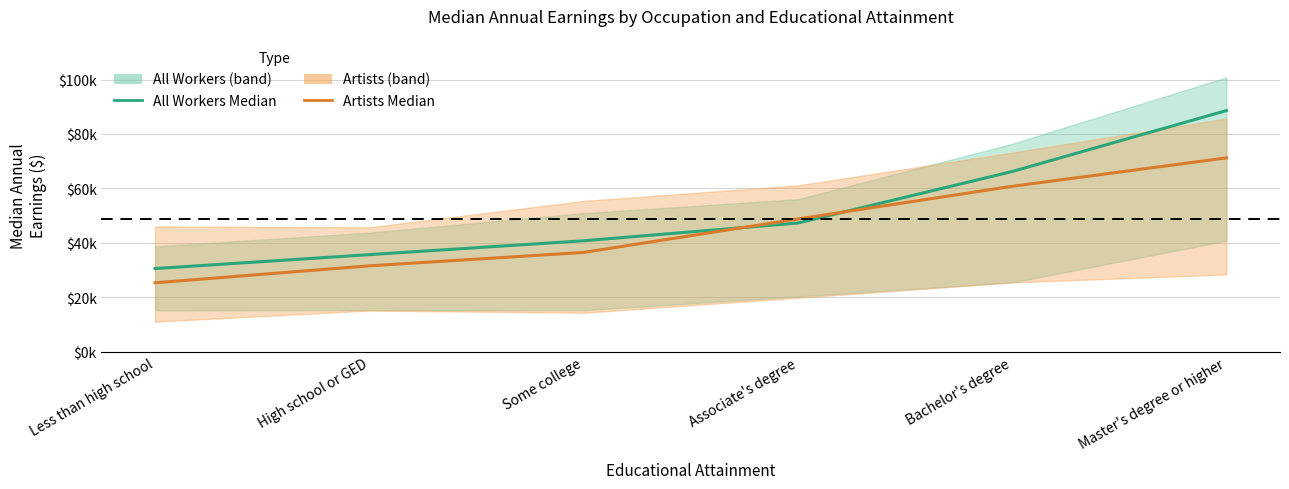

How many categories are shown in the chart?

6